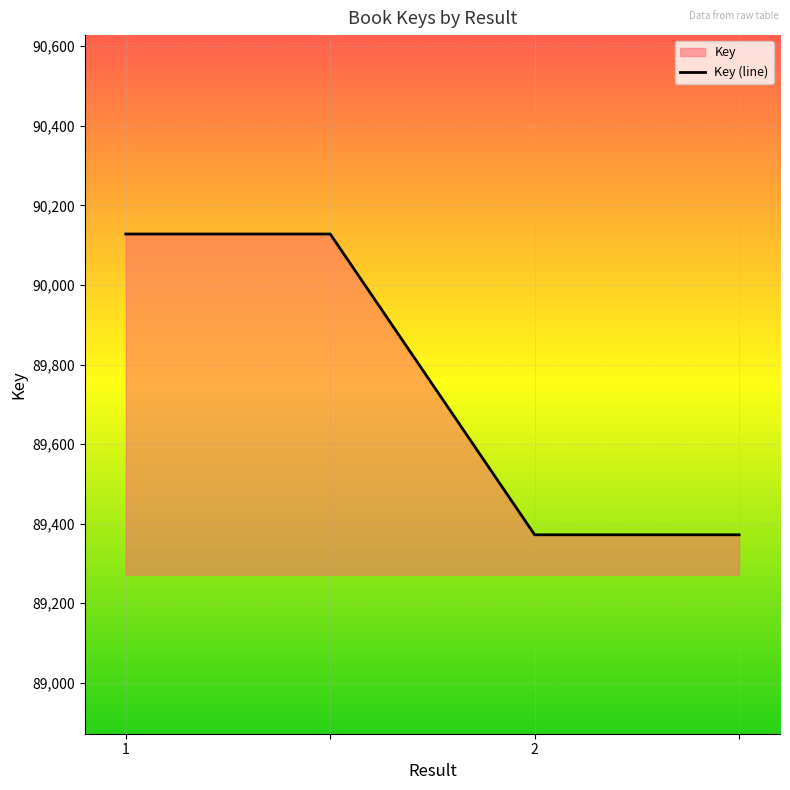

Is it true that the value at 2 is 162130?

False